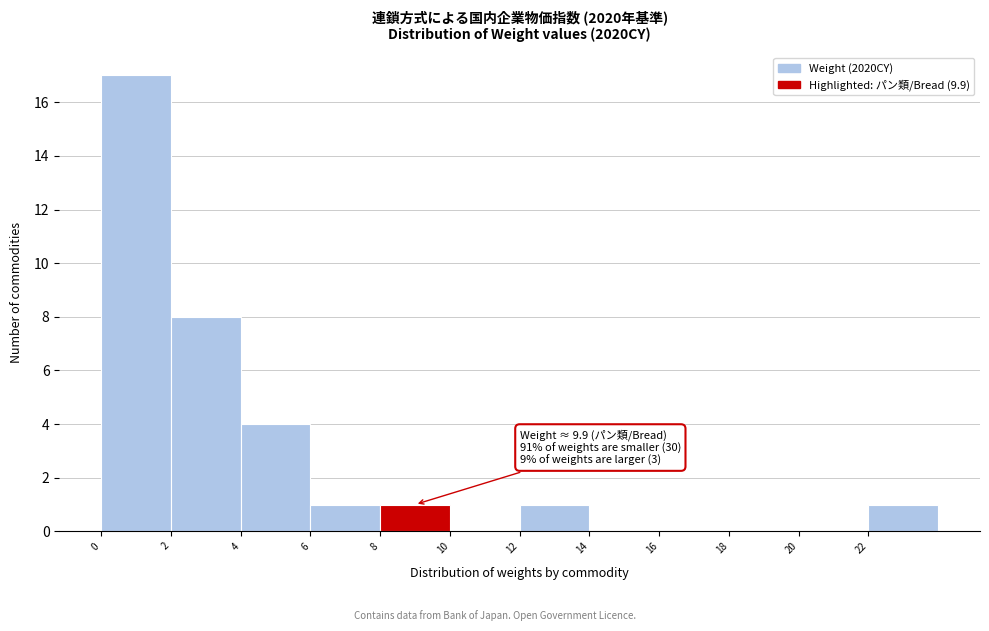

Which range on the x-axis has the tallest bar?

0 to 2